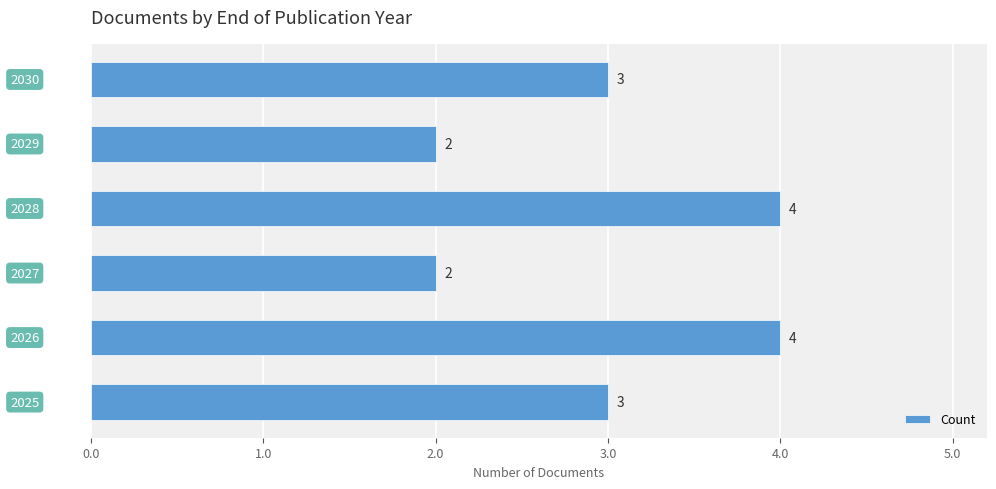

How many values are between 2 and 4?

6